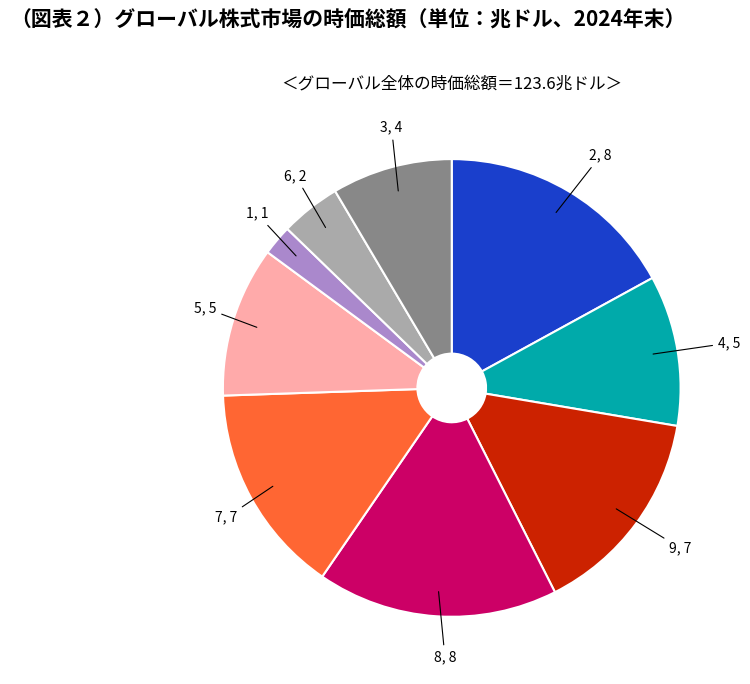

Does any single category account for the majority?

No